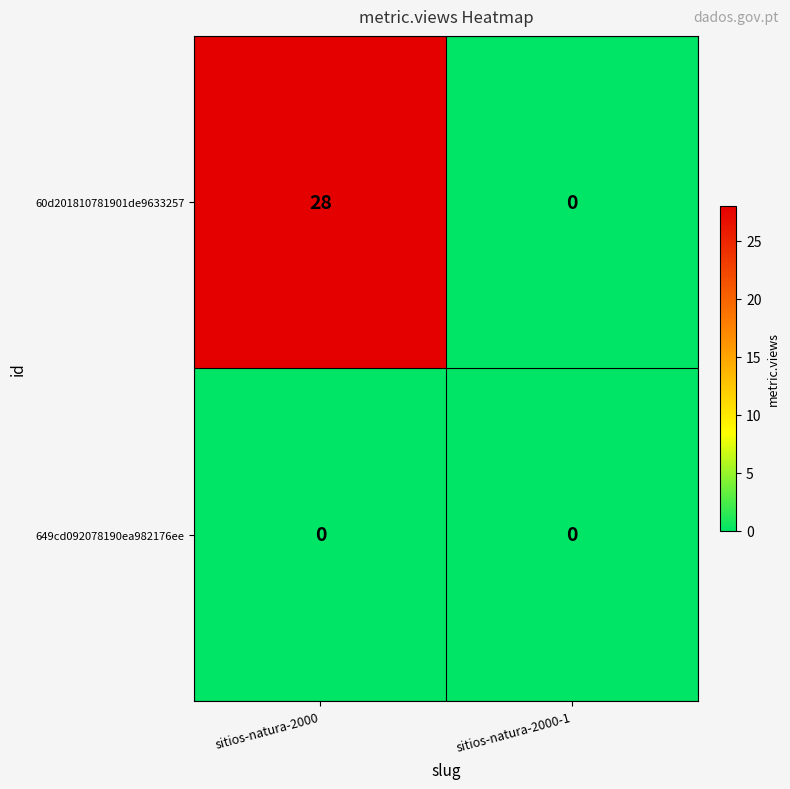

Which series has the largest total across all categories?

60d201810781901de9633257